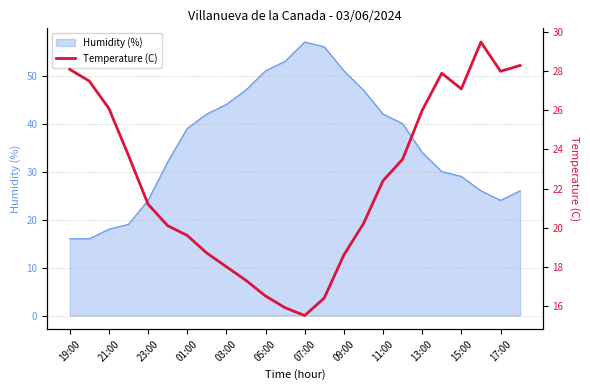

What is the lowest value of the Humidity (%) series?

16